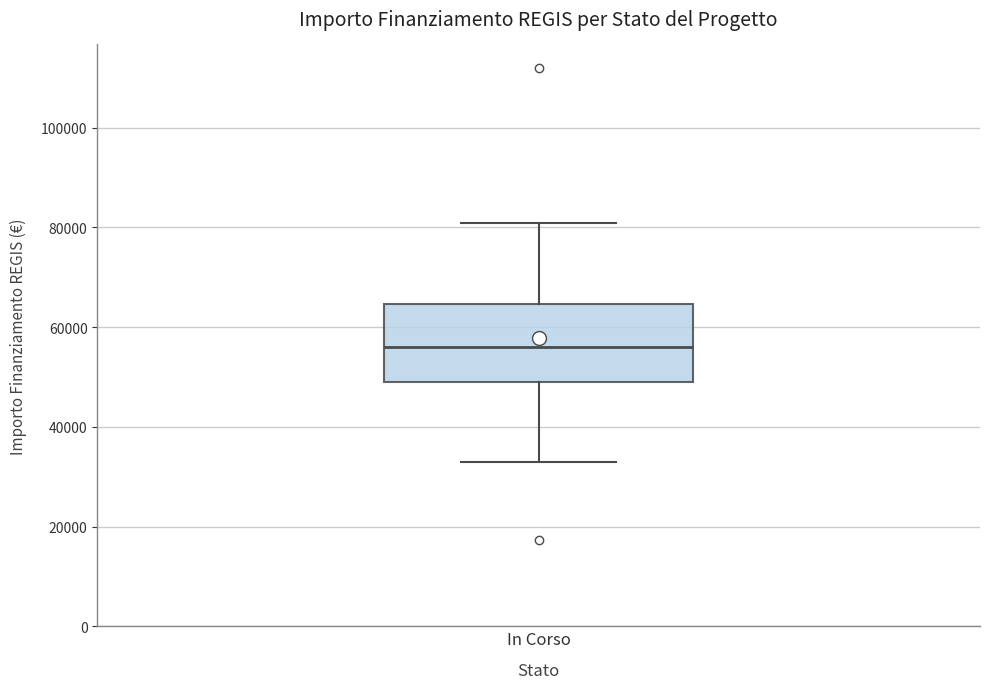

Read this box plot against the y-axis: the position of the median line, the range covered by the box, and the ends of both whiskers. The values are not printed on the chart, so give them approximately, as read against the axis.

median 56000, box 50000 to 64000, whiskers 32000 to 80000